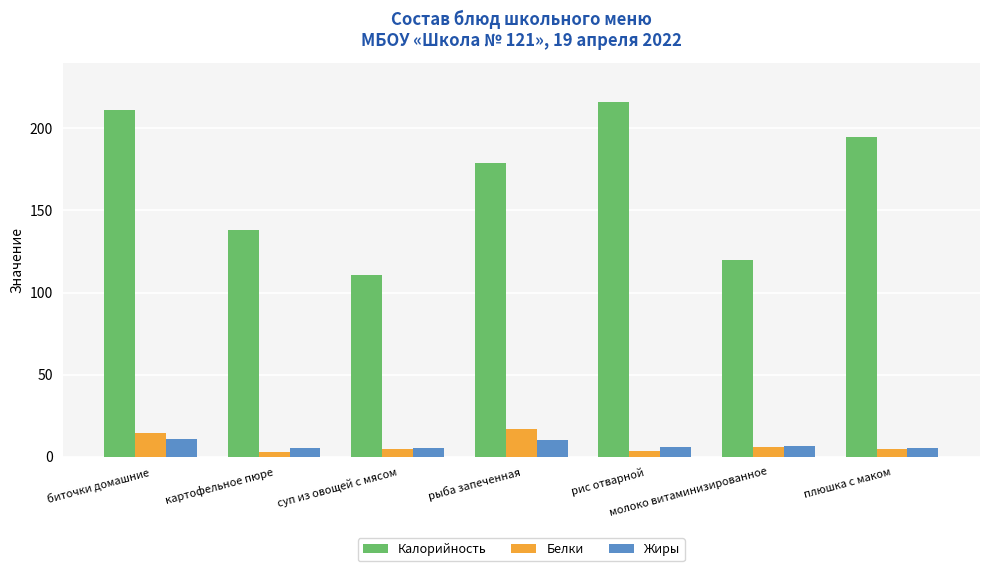

Which series has the largest range (max minus min)?

Калорийность